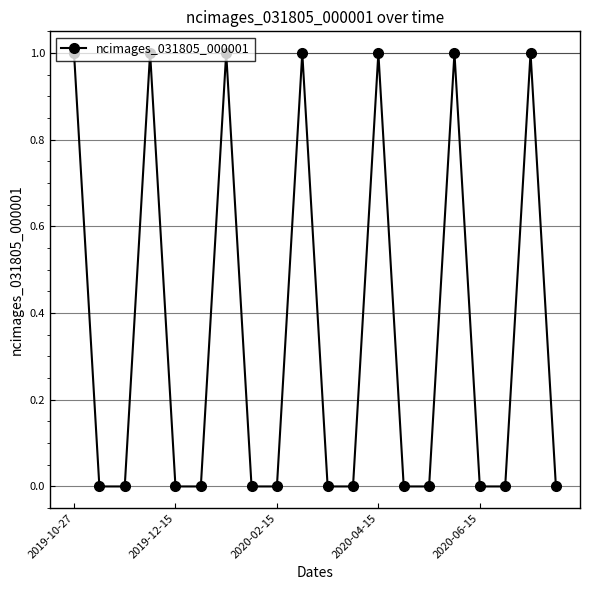

What is the sum of all values?

7